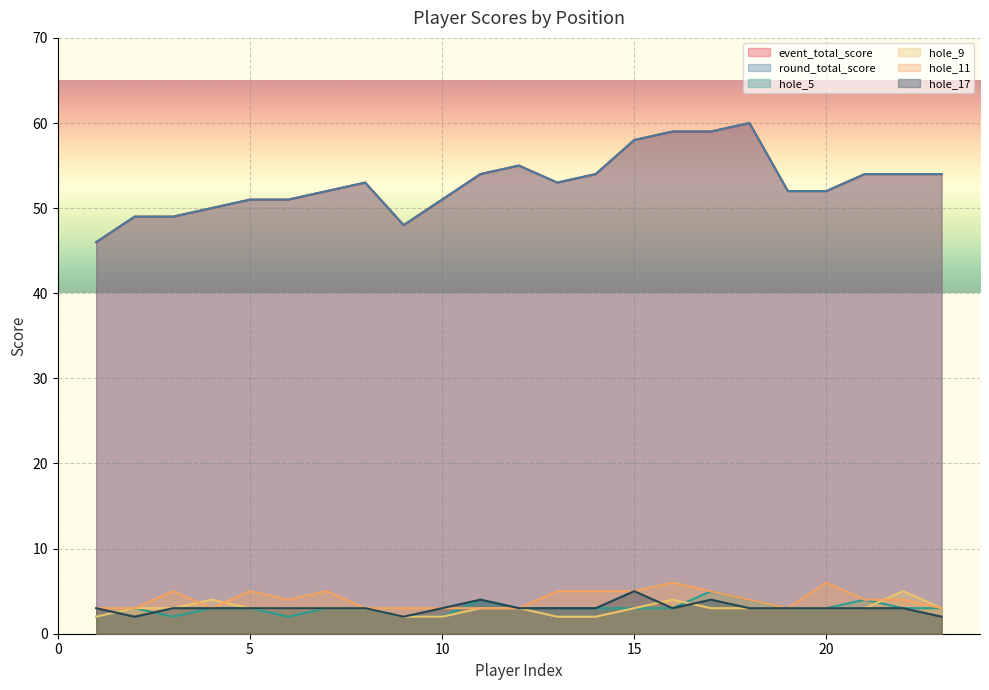

At how many categories does at least one series exceed 37?

23